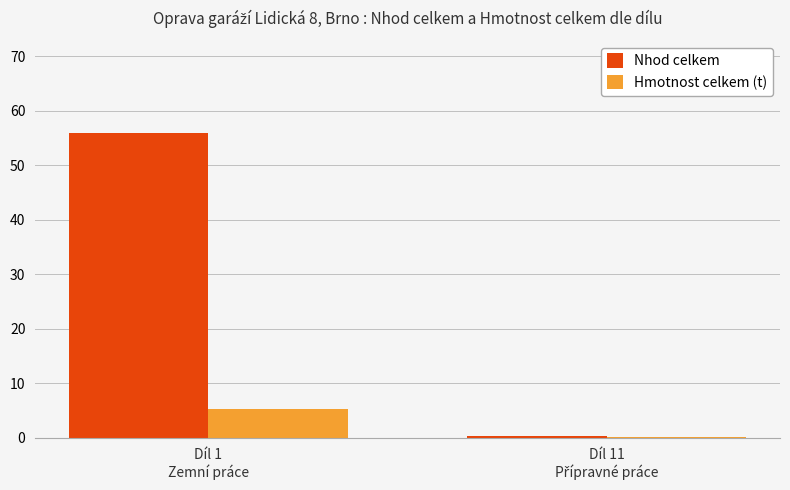

What is the maximum value shown in the chart?

56.0